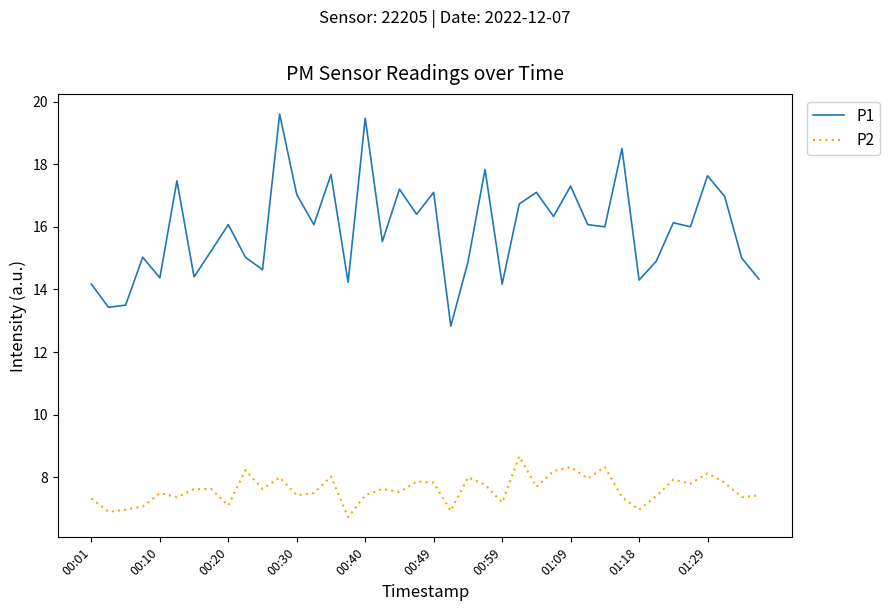

What is the lowest value of the P1 series?

12.8